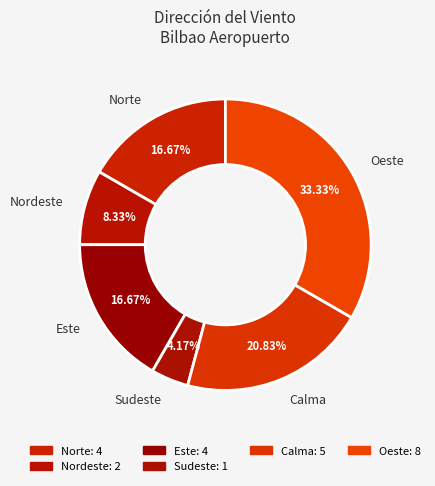

What is the largest slice in the pie chart?

Oeste